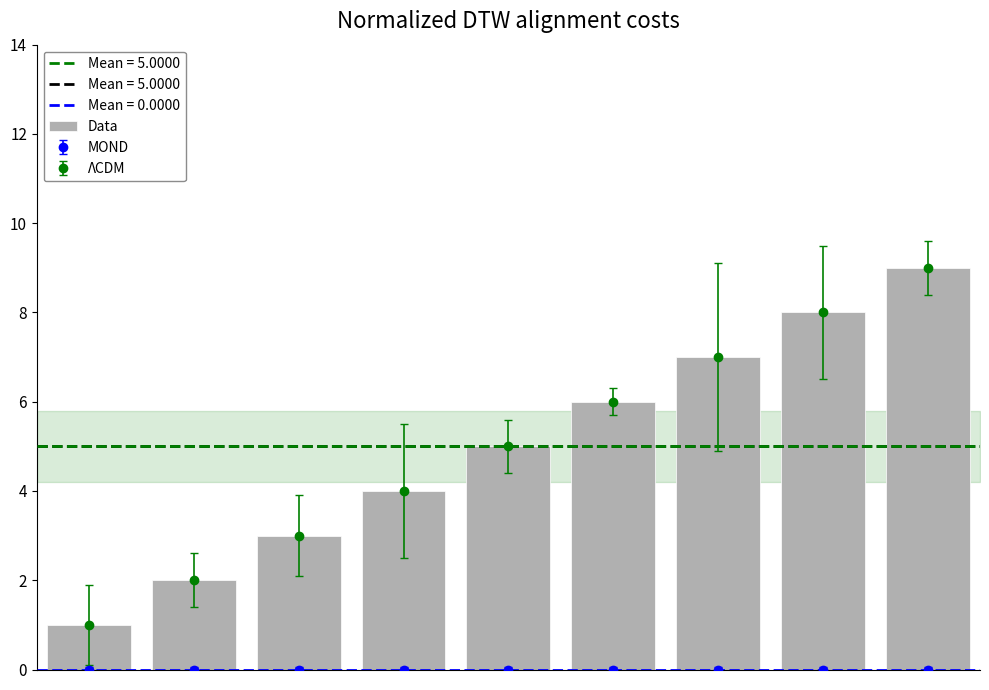

Between 0 and 2, which is larger?

2